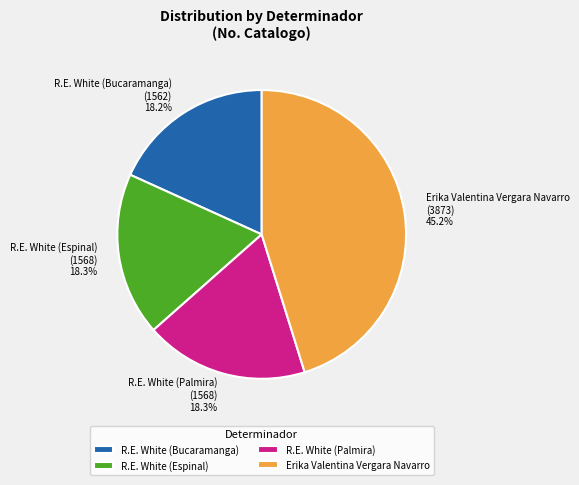

Is it true that R.E. White (Espinal) is 18% of the pie?

True